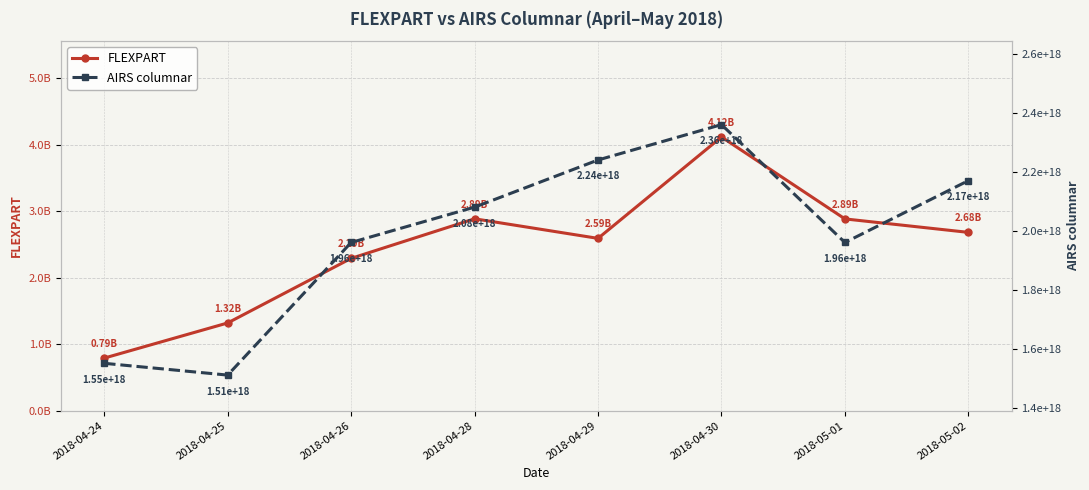

At which category is the sum across all series the highest?

2018-04-30